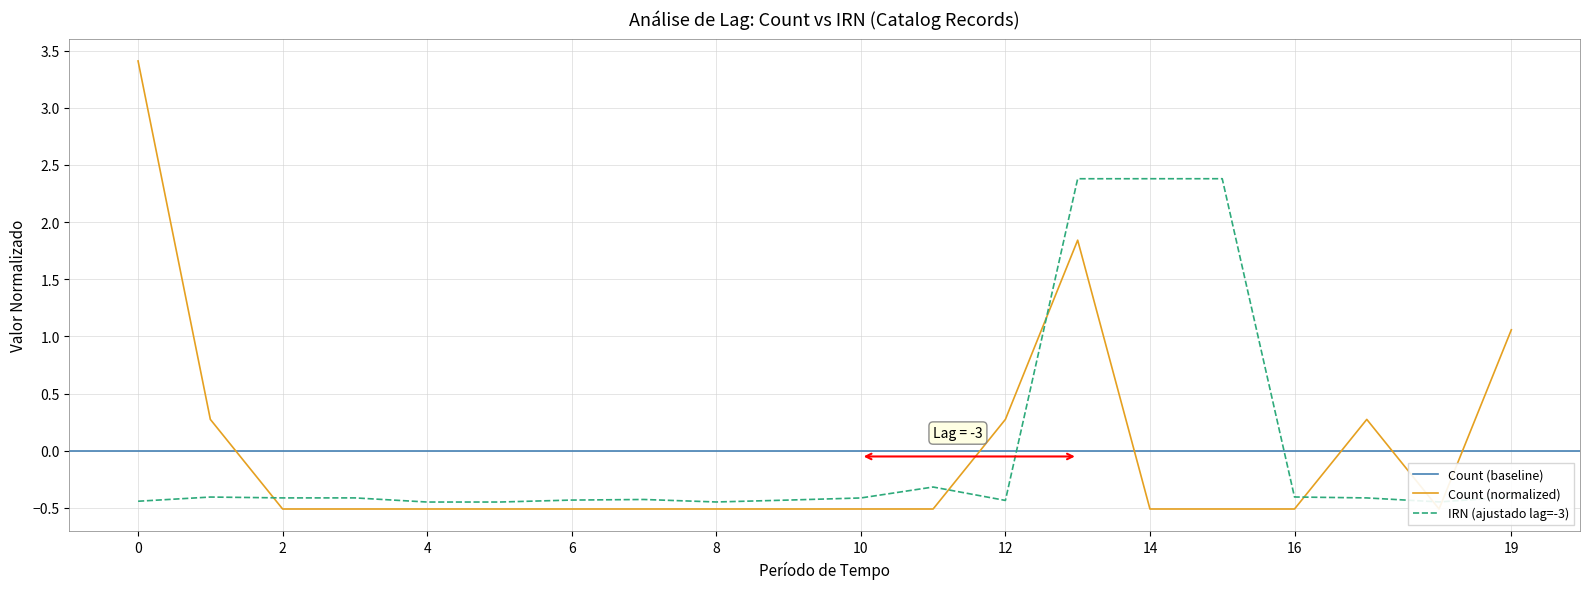

What is the value of the 11th point from the left?

-0.5